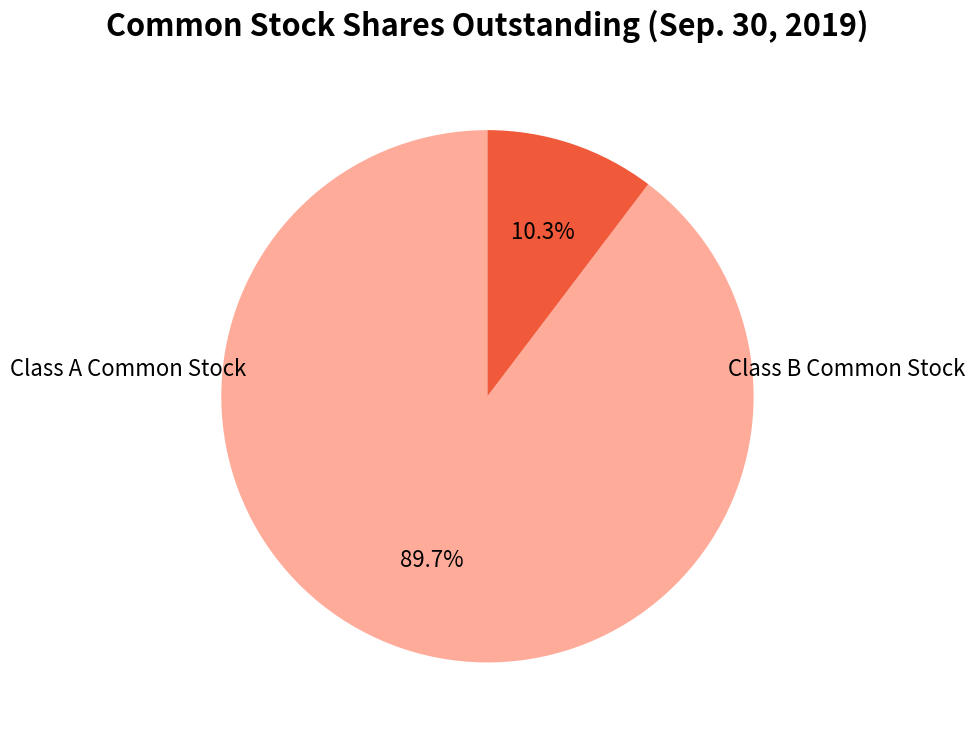

How many slices are in this pie chart?

2